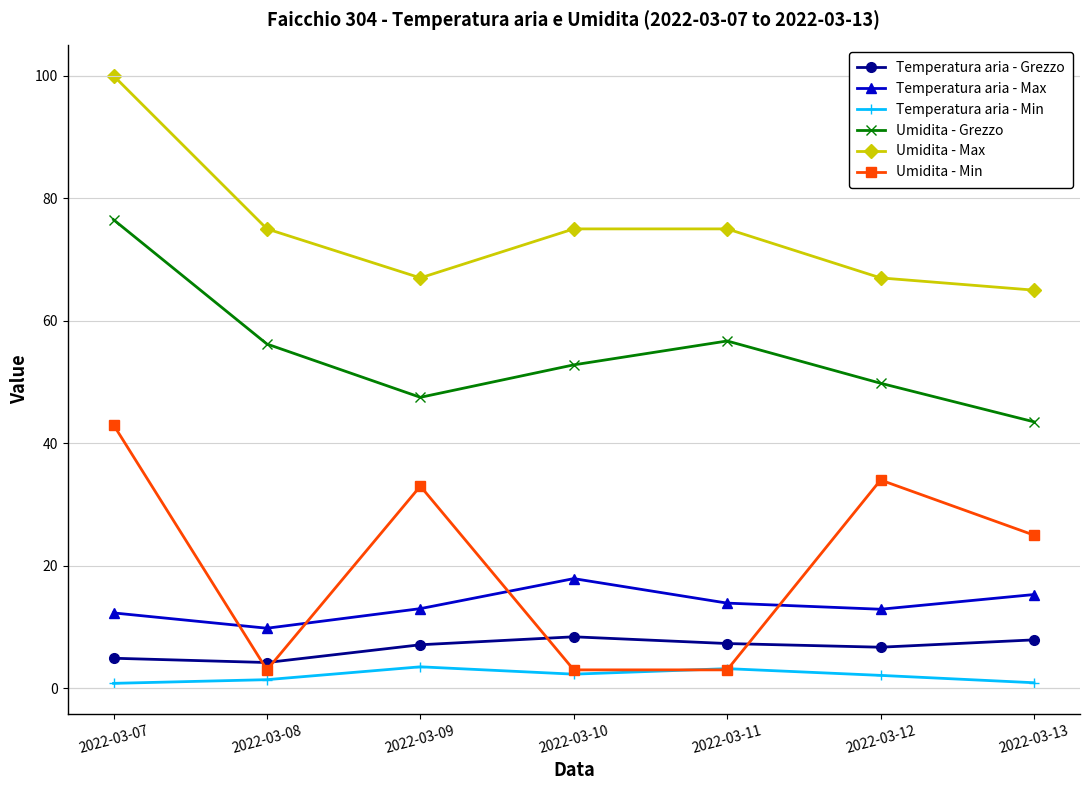

What is the sum of all Temperatura aria - Grezzo values?

46.5